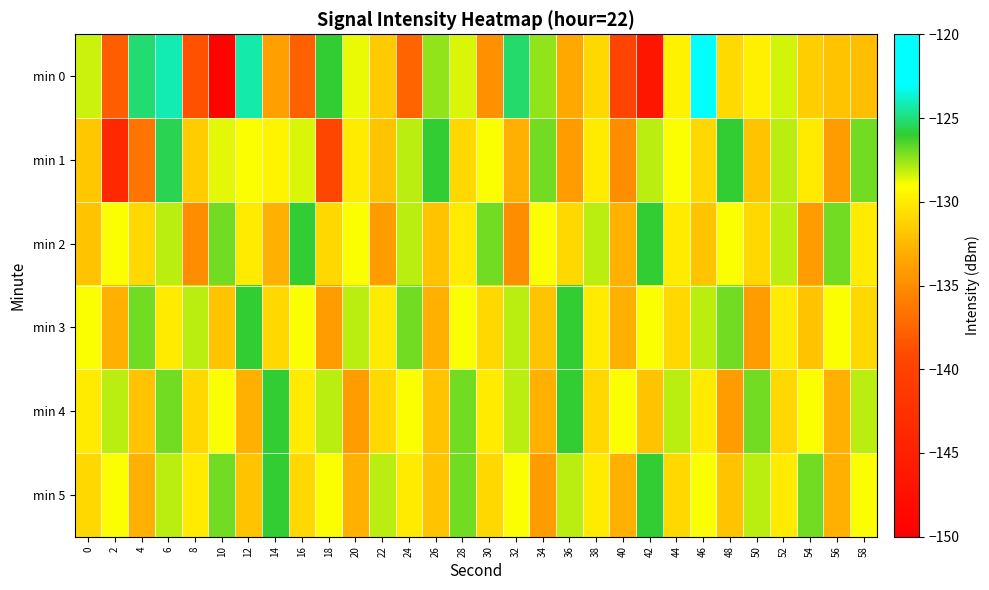

Count the number of categories in the chart.

30